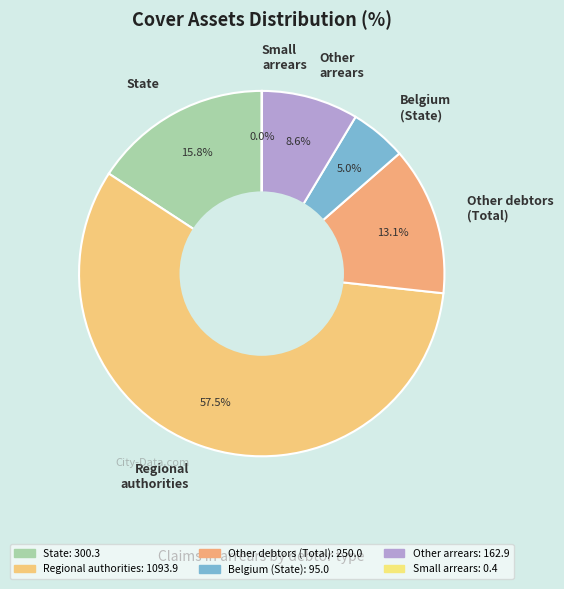

What is the majority slice?

Regional authorities